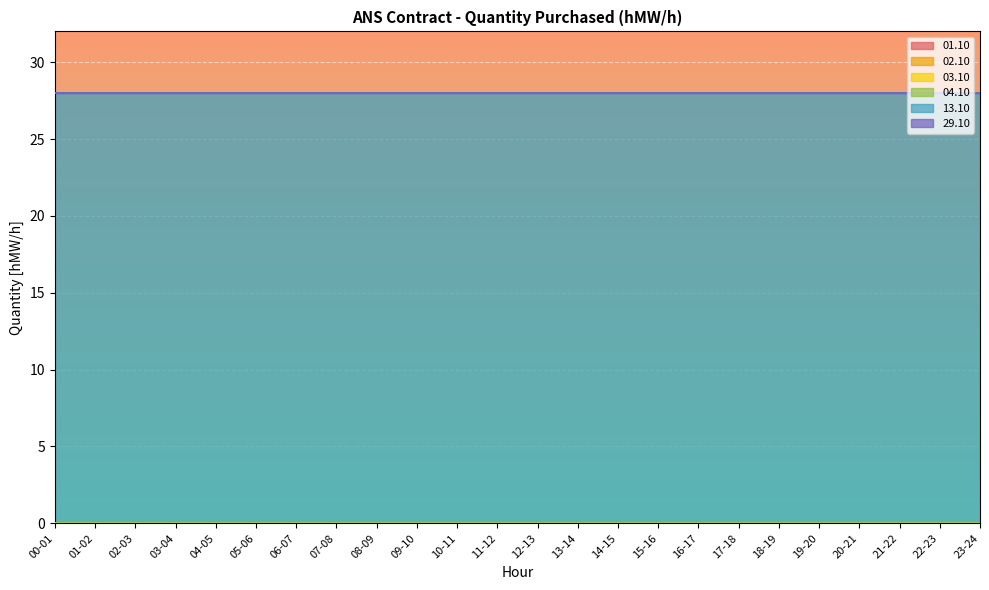

How many lines are shown in the chart?

6